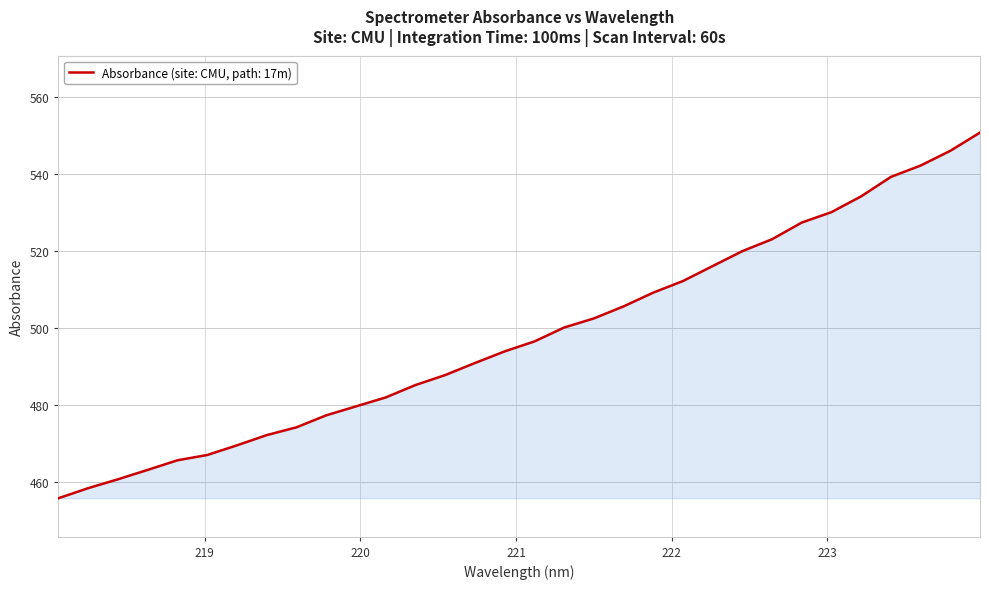

What is the difference between the maximum and minimum values?

95.1